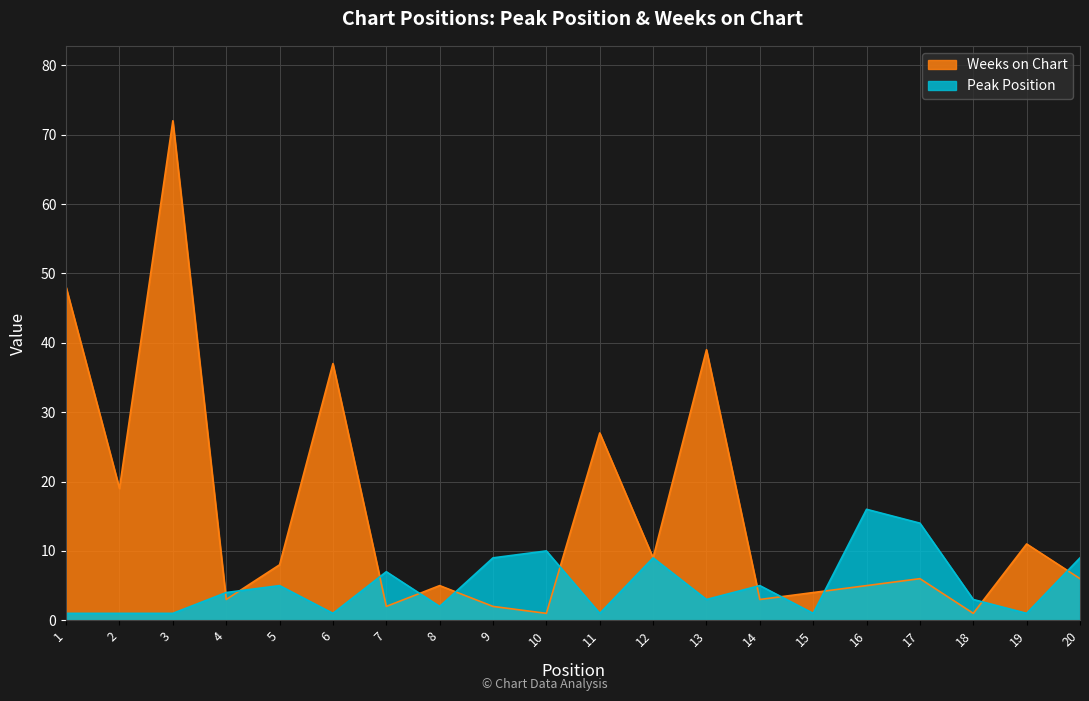

How many lines are shown in the chart?

2